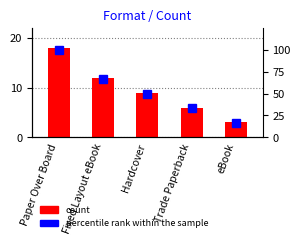

What is the total value across all series at Trade Paperback?

39.3